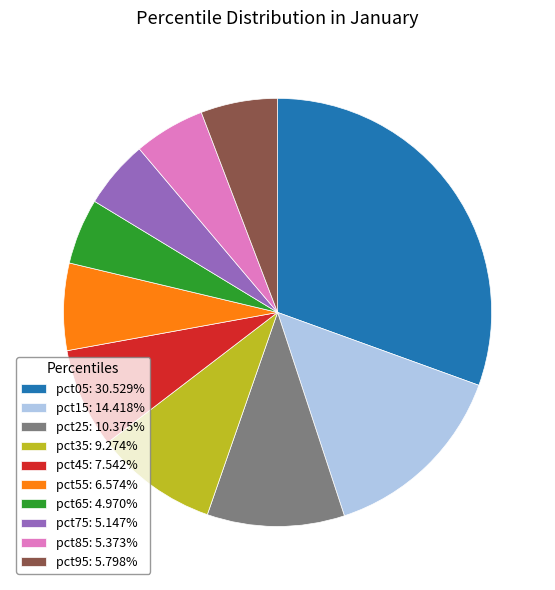

Do pct65: 4.970% and pct25: 10.375% together represent more than half of the pie?

No